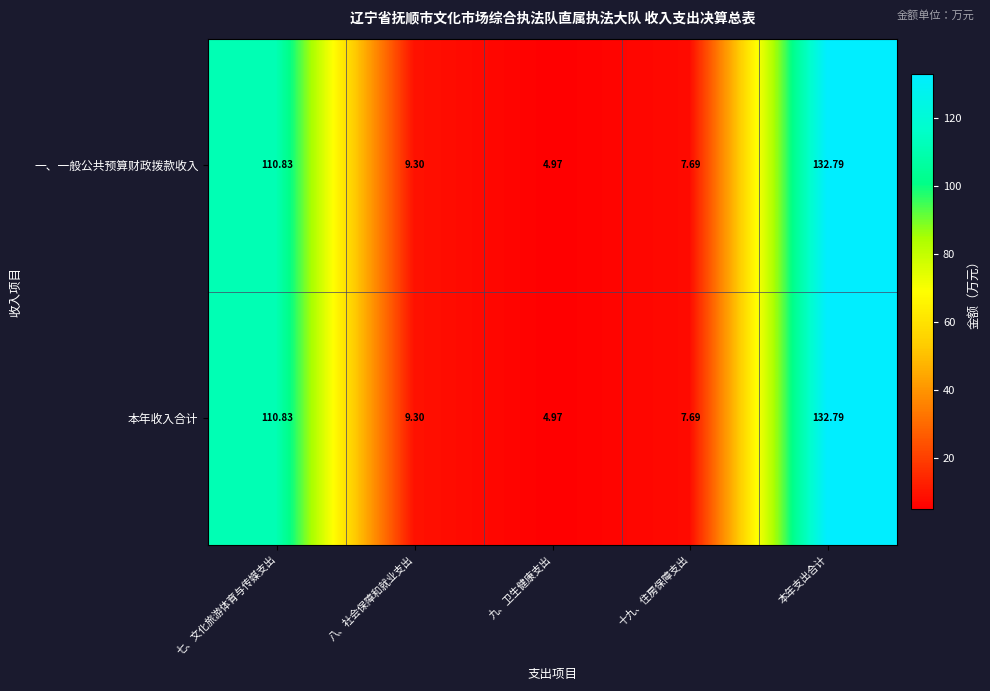

Where does the 一、一般公共预算财政拨款收入 series first go above 9?

七、文化旅游体育与传媒支出